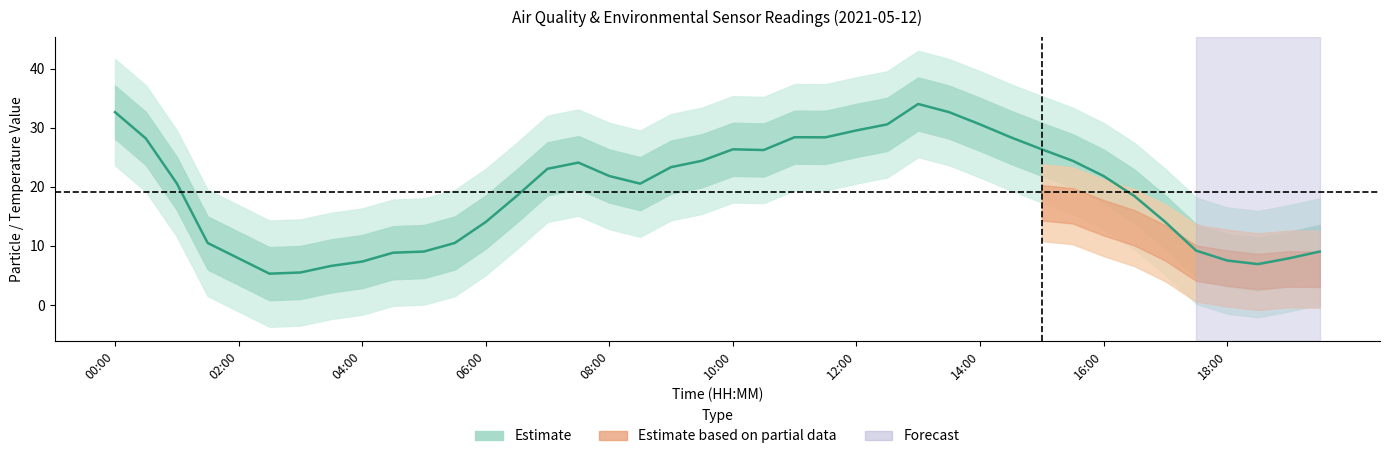

At which category does the data reach its first local peak?

15